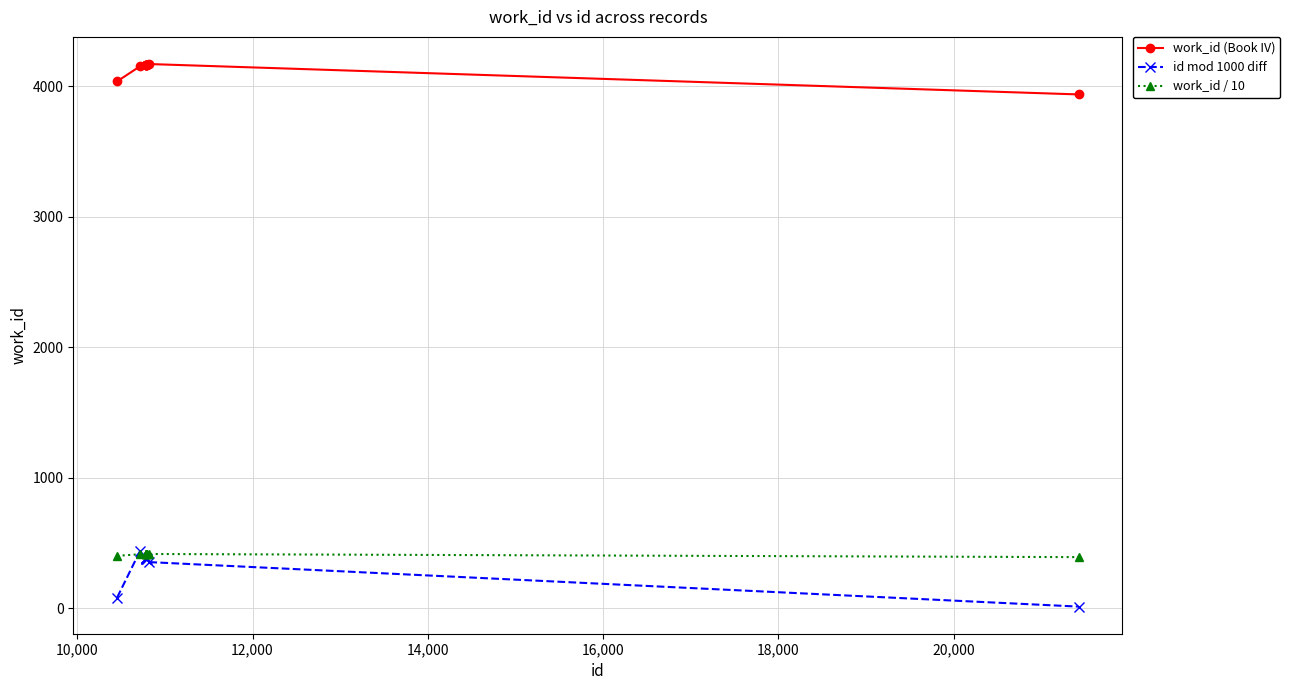

True or false: id mod 1000 diff and work_id (Book IV) cross at least once.

False